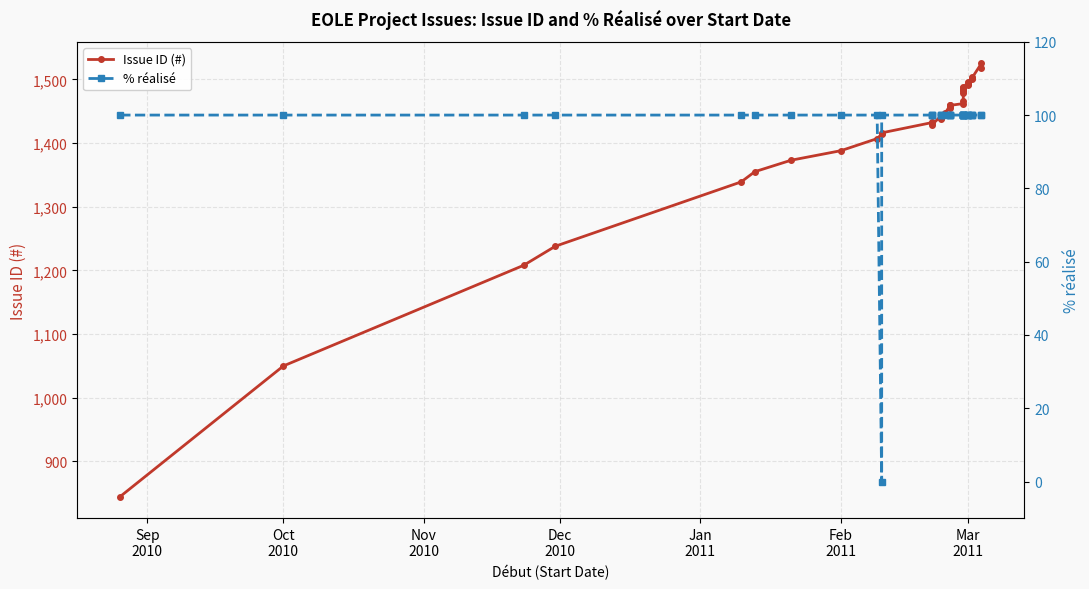

Which series has the widest spread of values?

Issue ID (#)